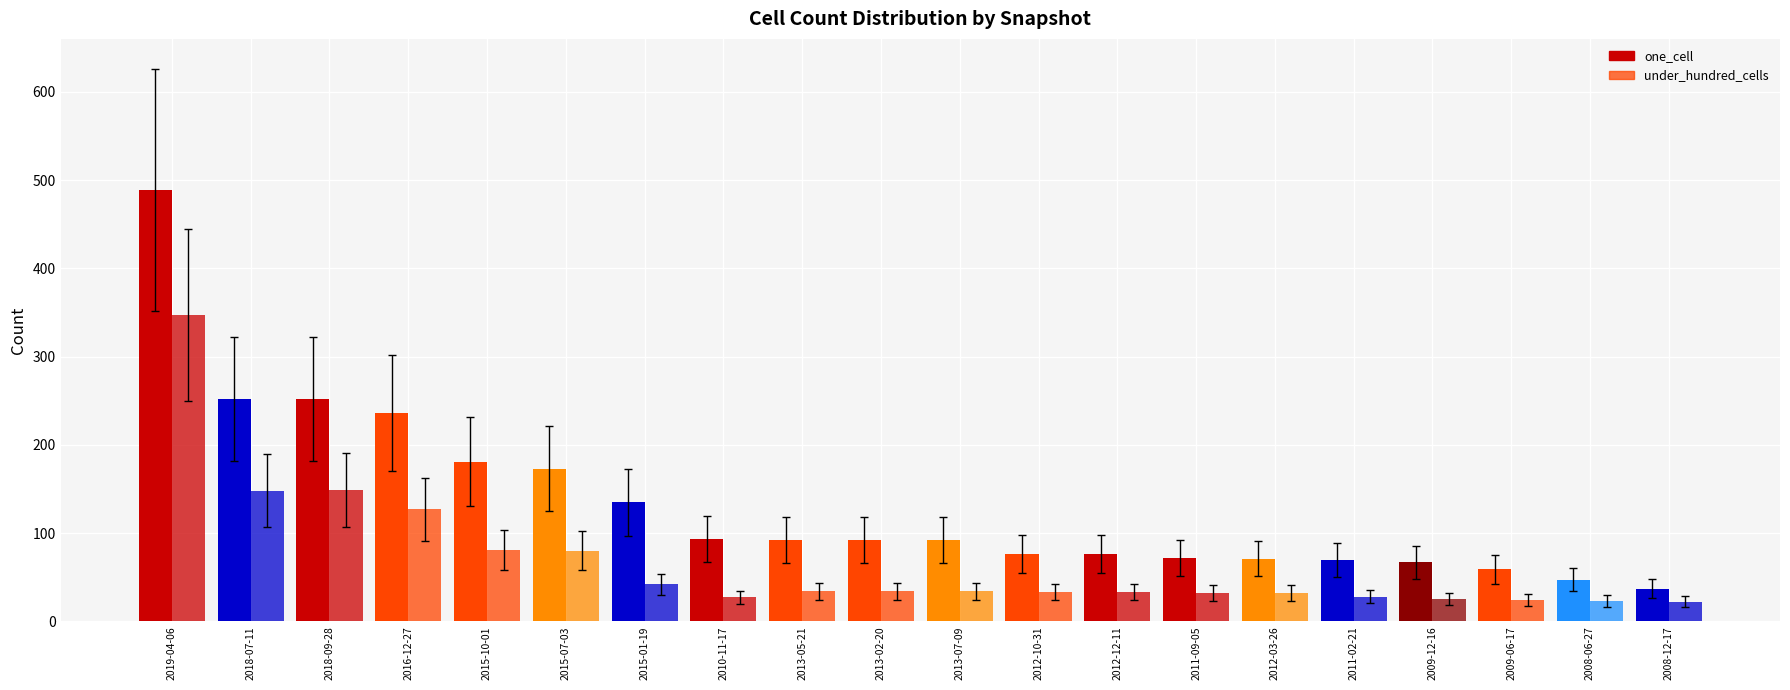

Does the chart contain any negative values?

No